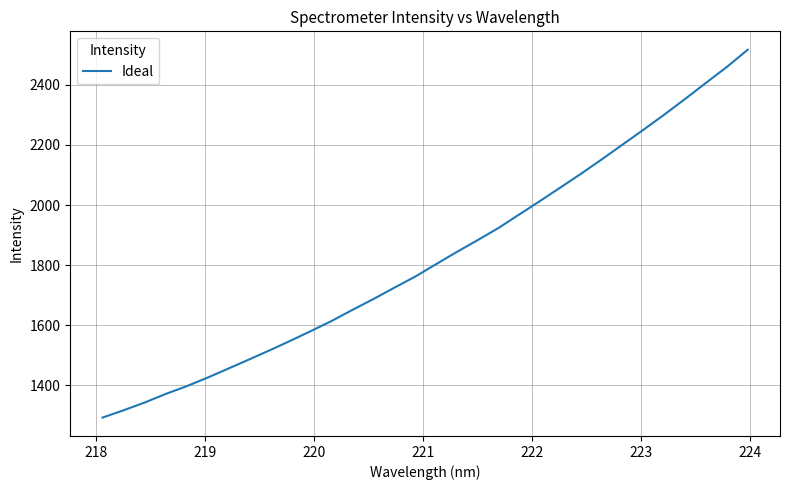

What is the maximum value shown in the chart?

2517.0